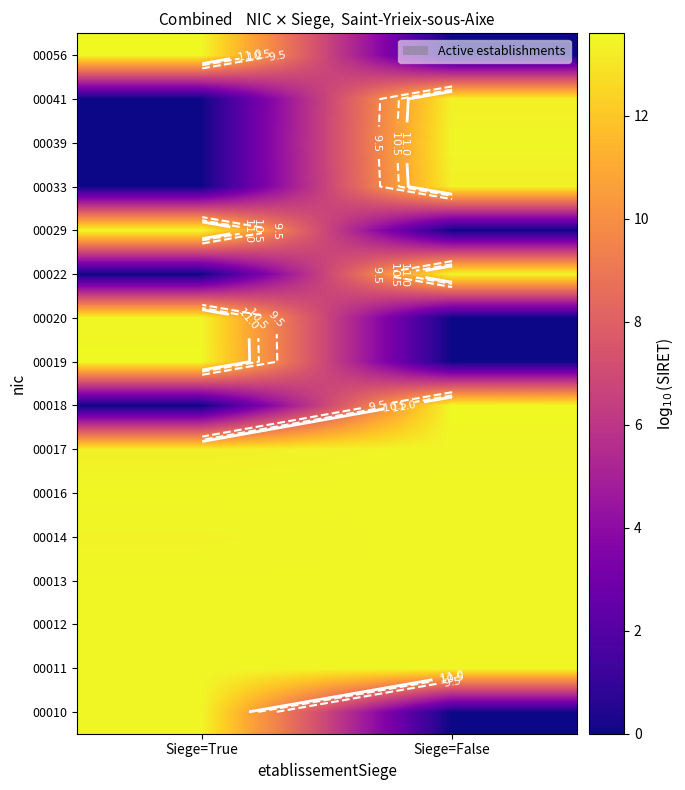

What is the total value across all series at Siege=False?

148.4